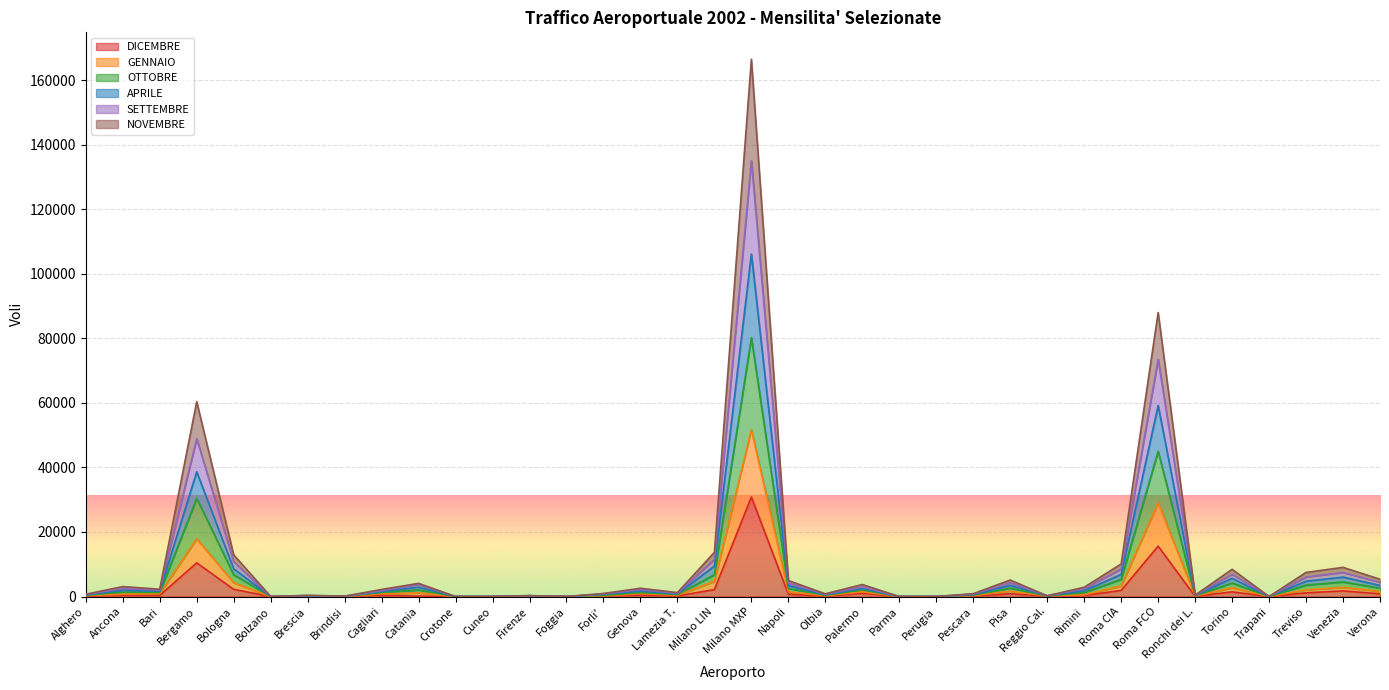

At which category is the sum across all series the highest?

Milano MXP